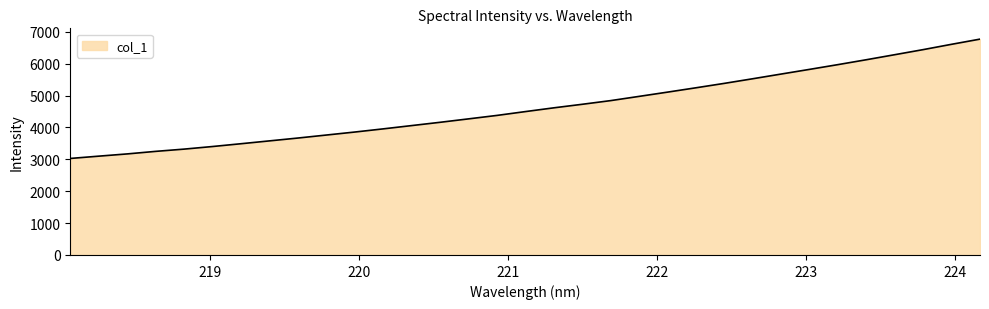

How many lines are shown in the chart?

1